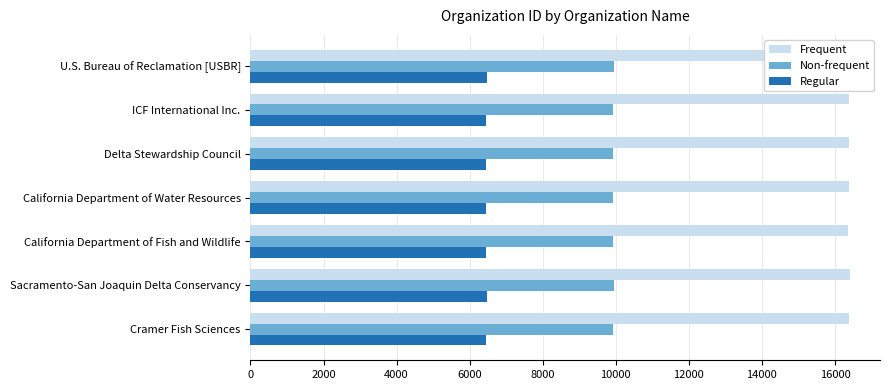

The value of Frequent at 0 is 16381. True or false?

True